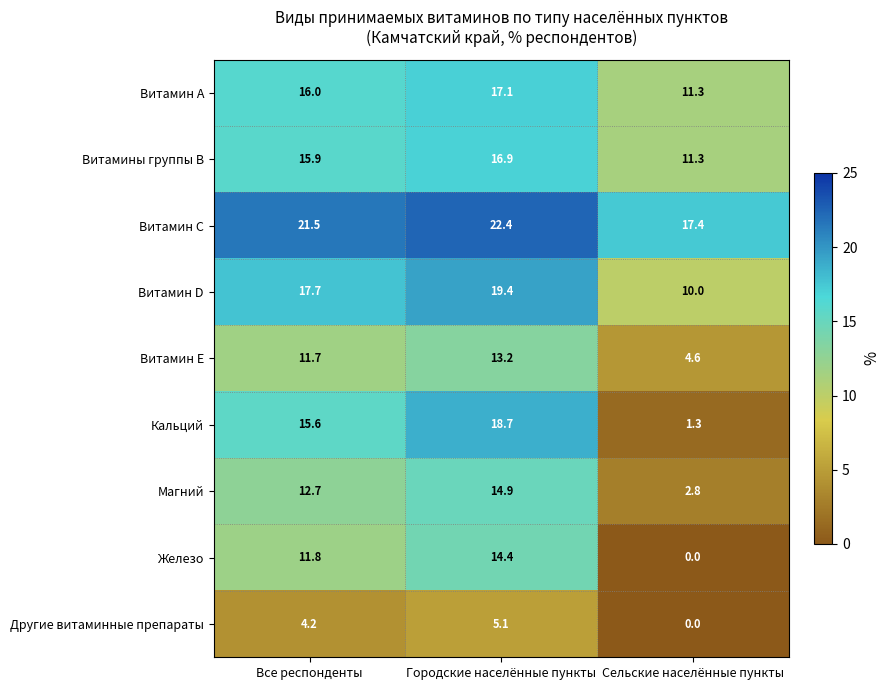

The Витамин А series shows 24.5 at Городские населённые пункты. True or false?

False